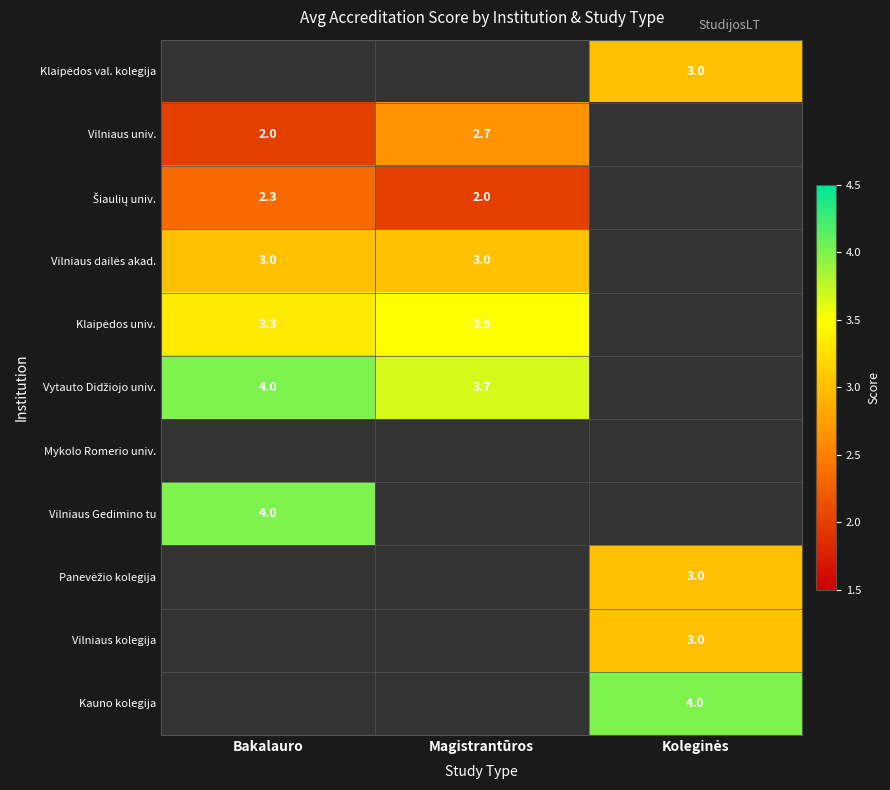

True or false: Vilniaus Gedimino tu has a value of 4.0 at Bakalauro.

True